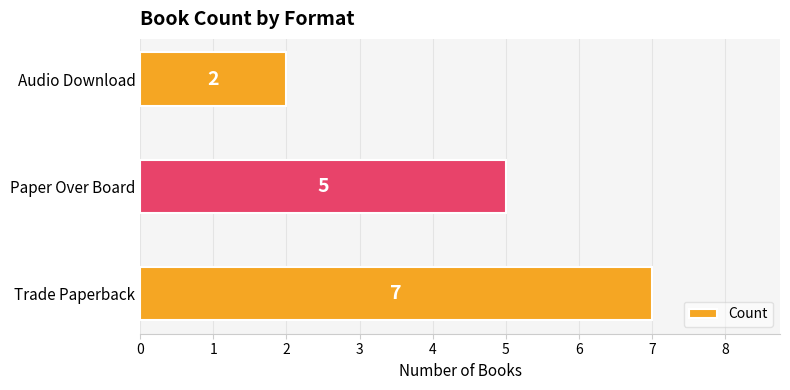

How many data points does each series have?

3